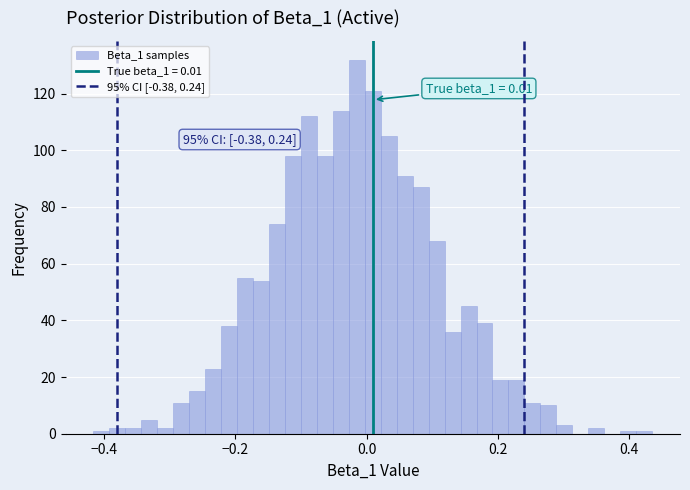

Around what value on the x-axis is the tallest bar? Give the approximate position of its centre, as read against the axis.

-0.02